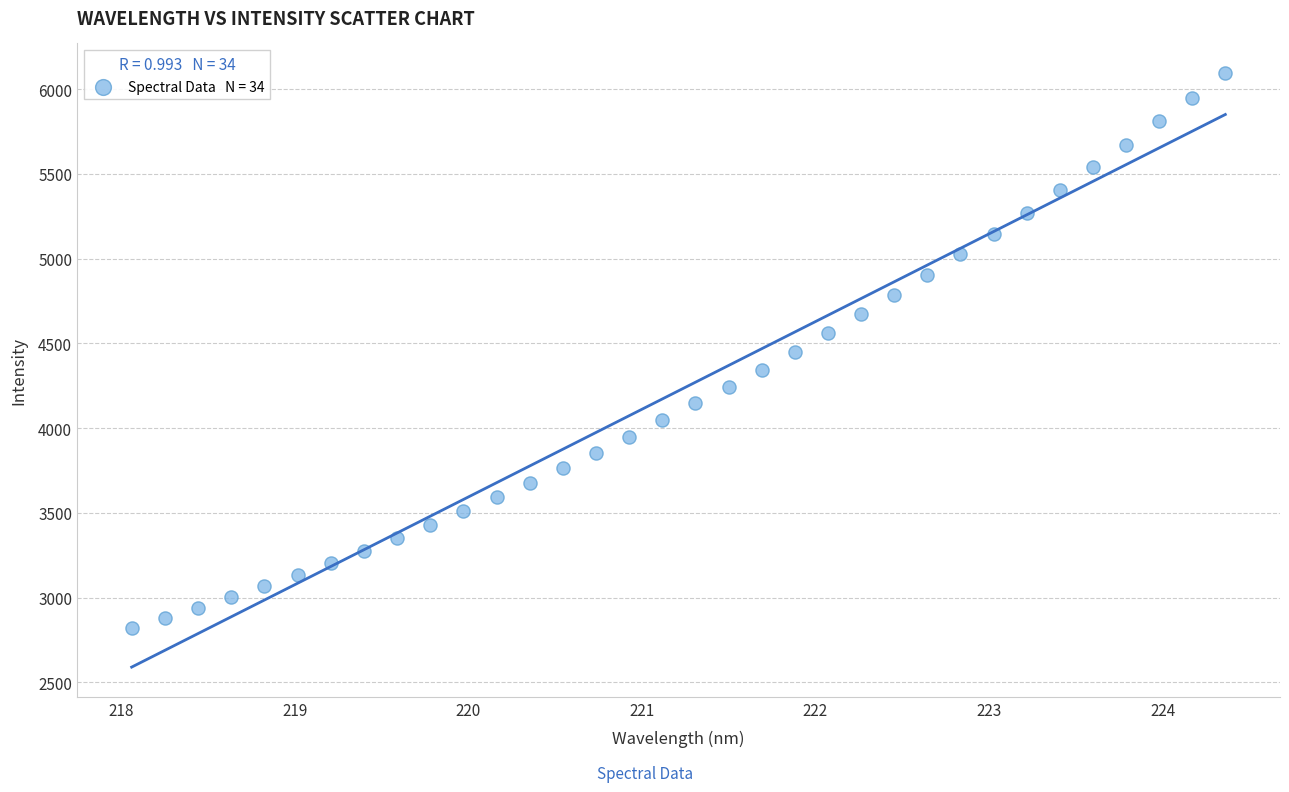

What is the range of X values (max minus min)?

6.3